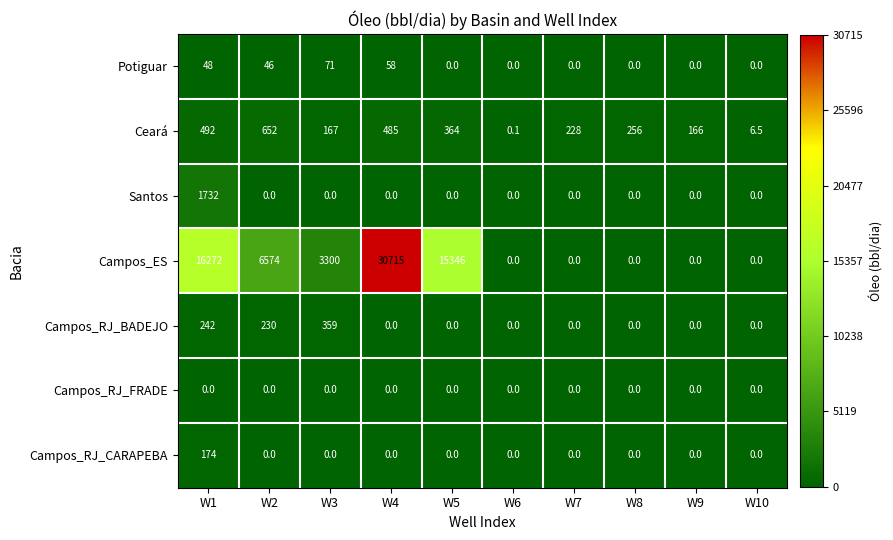

Count the number of data series in this chart.

7